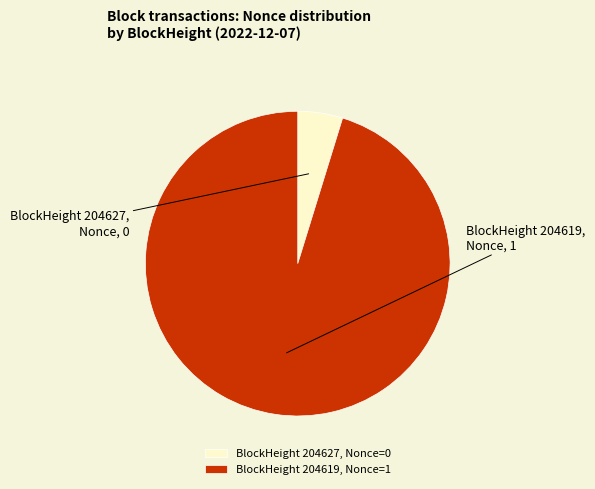

How many slices are in this pie chart?

2